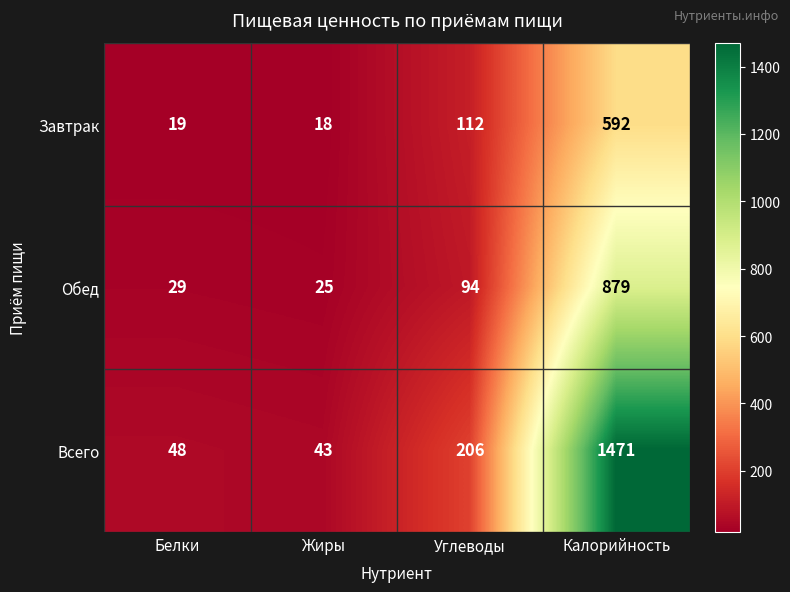

At which category is the sum across all series the highest?

Калорийность